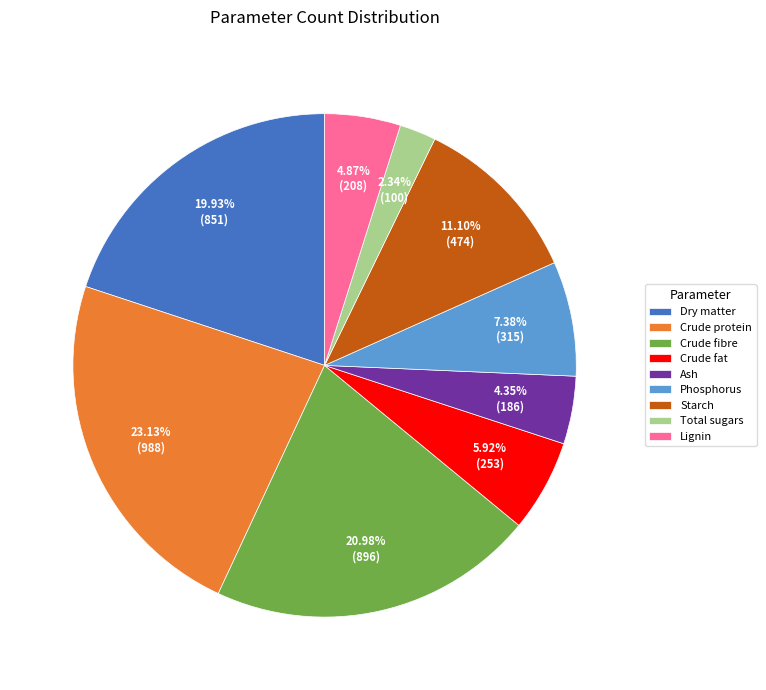

Which slice is the smallest?

Total sugars